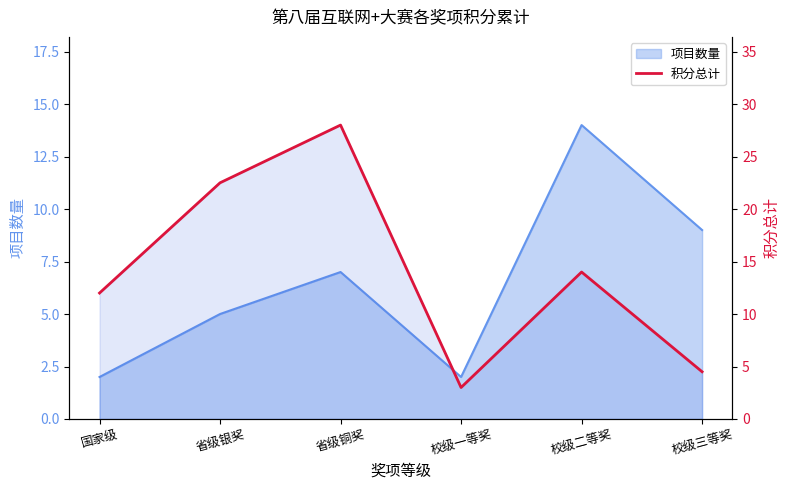

What is the label of the 1st point from the right?

校级三等奖